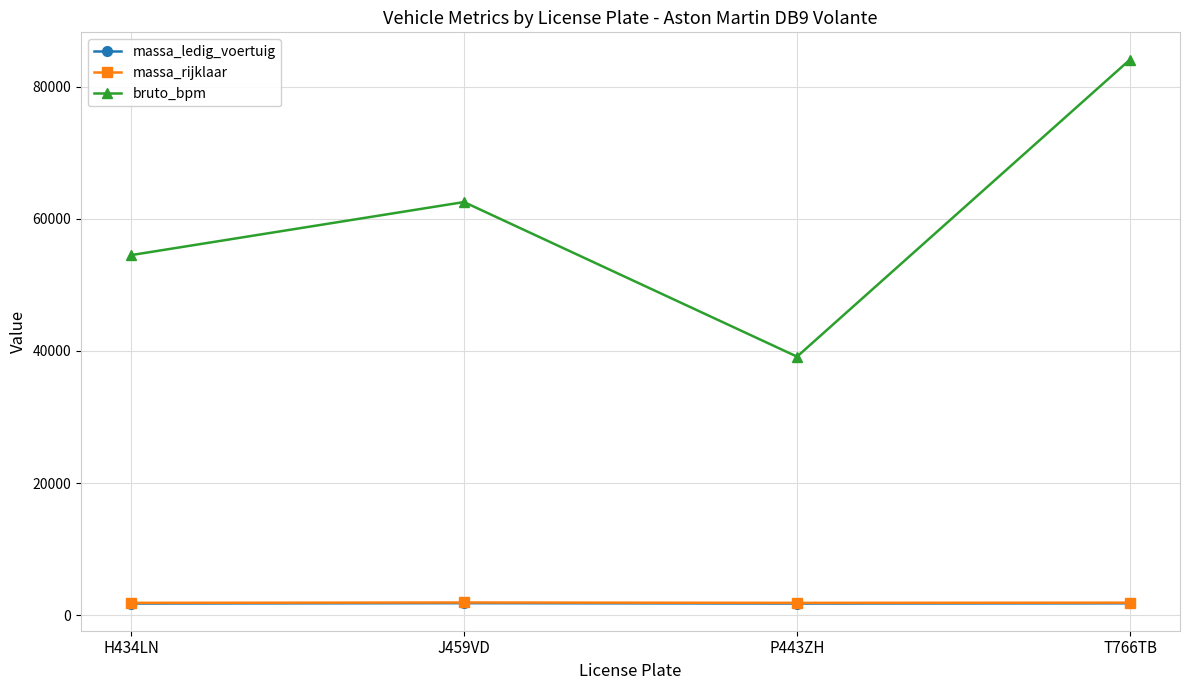

Read the massa_ledig_voertuig value at P443ZH, to the nearest 5.

1775